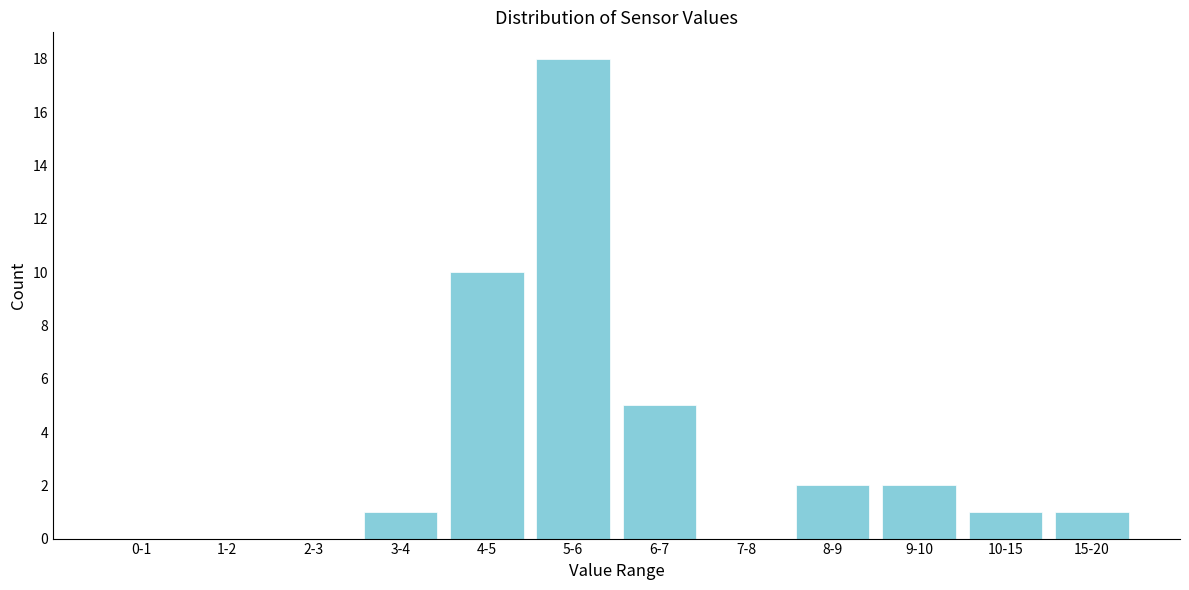

Reading left to right, what are all the values shown in this chart?

0-1=0	1-2=0	2-3=0	3-4=1	4-5=10	5-6=18	6-7=5	7-8=0	8-9=2	9-10=2	10-15=1	15-20=1